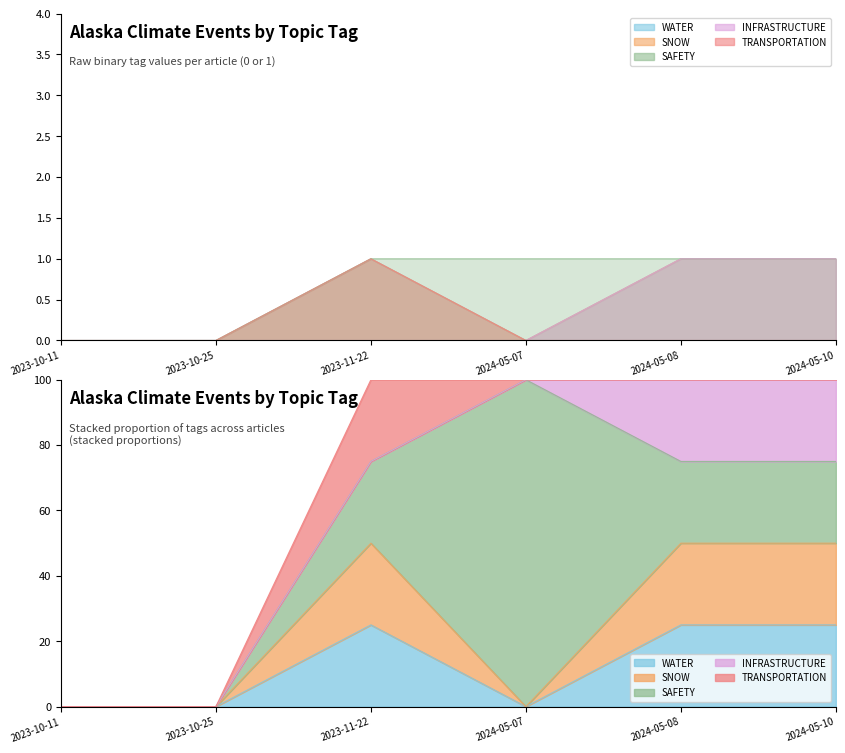

What is the value of the SNOW point at the 3rd from the left?

1